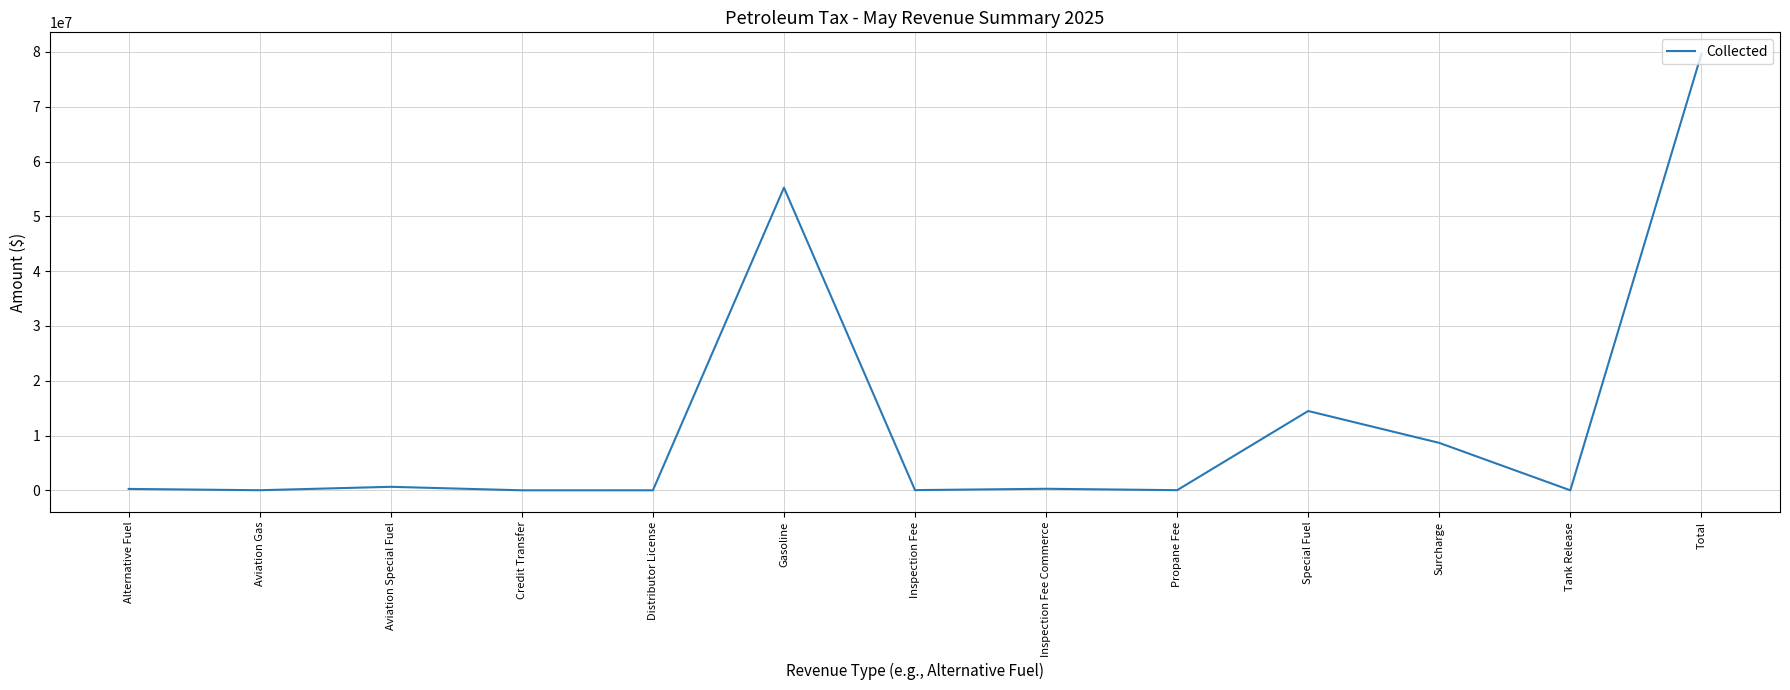

What is the difference between the second highest and minimum values?

55235640.4